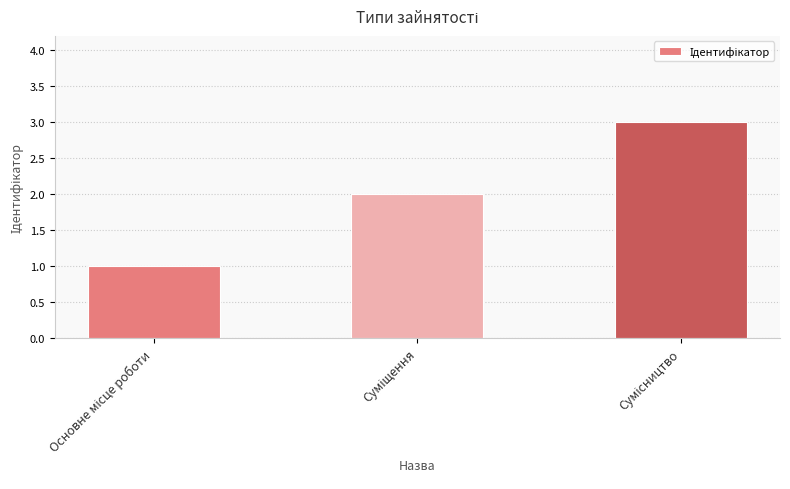

What is the minimum value shown in the chart?

1